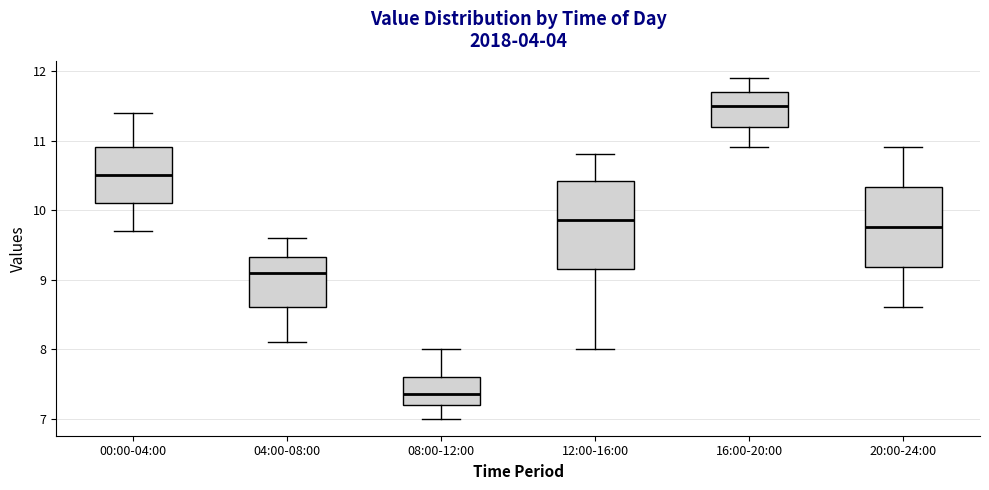

Comparing the boxes themselves (not the whiskers), which one is the tallest?

12:00-16:00